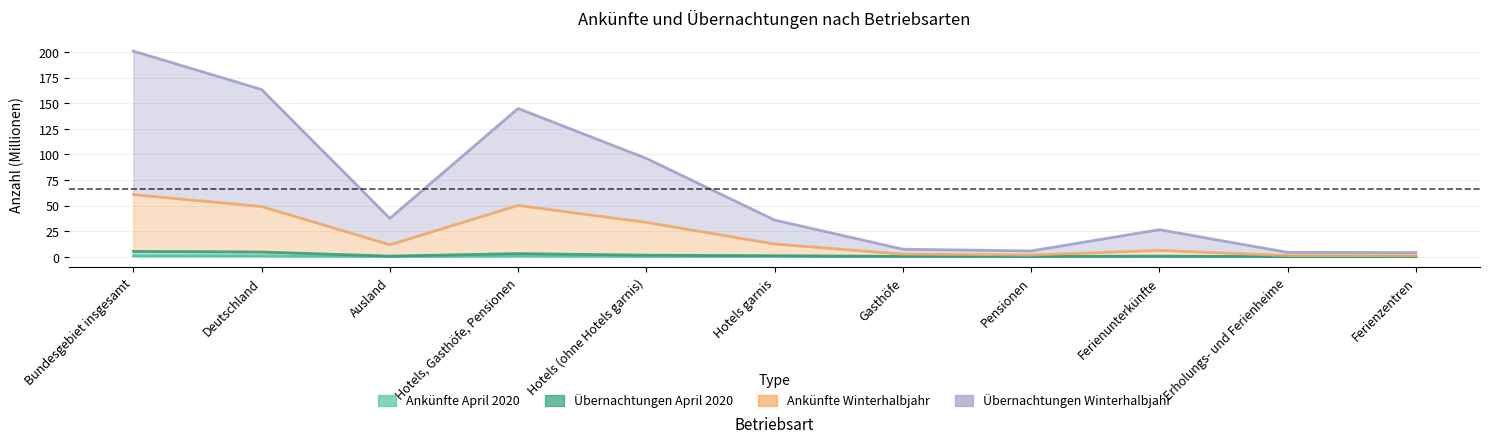

List the series in order of their peak value, lowest first.

Ankünfte April 2020, Übernachtungen April 2020, Ankünfte Winterhalbjahr, Übernachtungen Winterhalbjahr